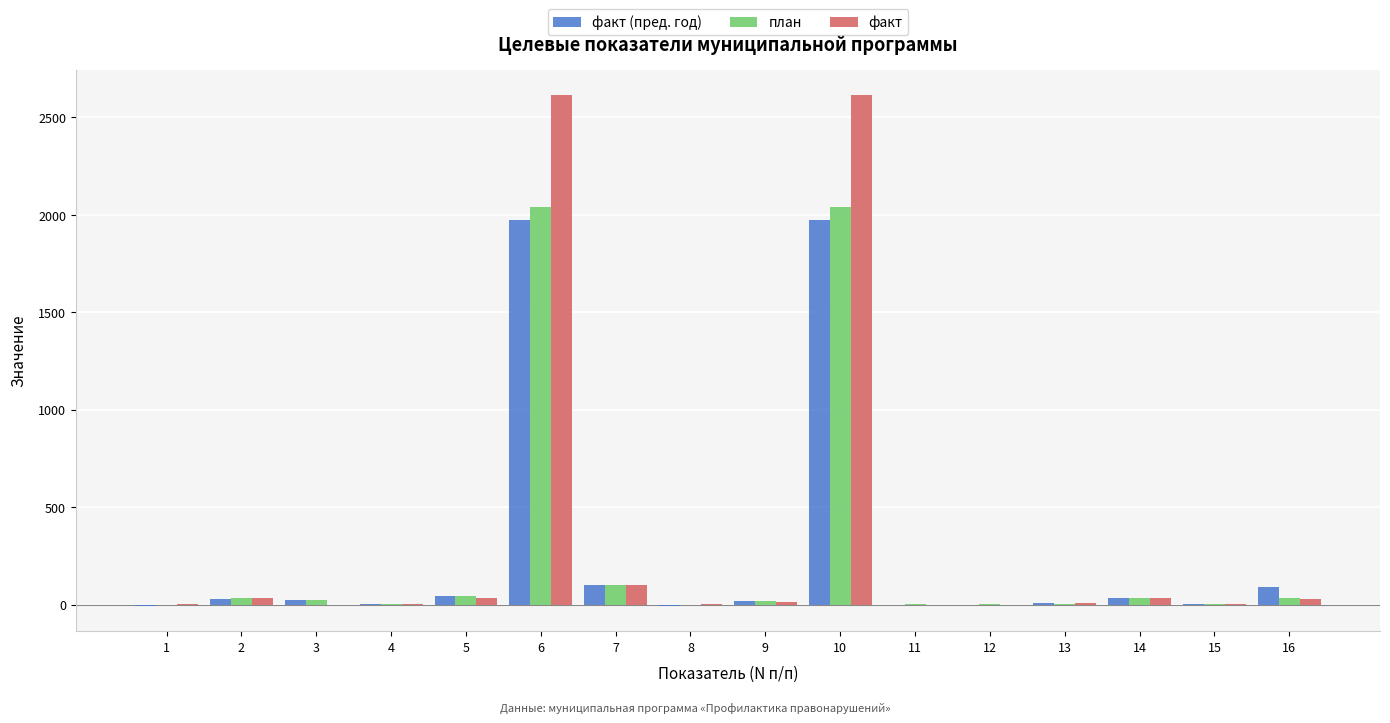

What is the sum of the факт values at 6 and 15?

2619.7